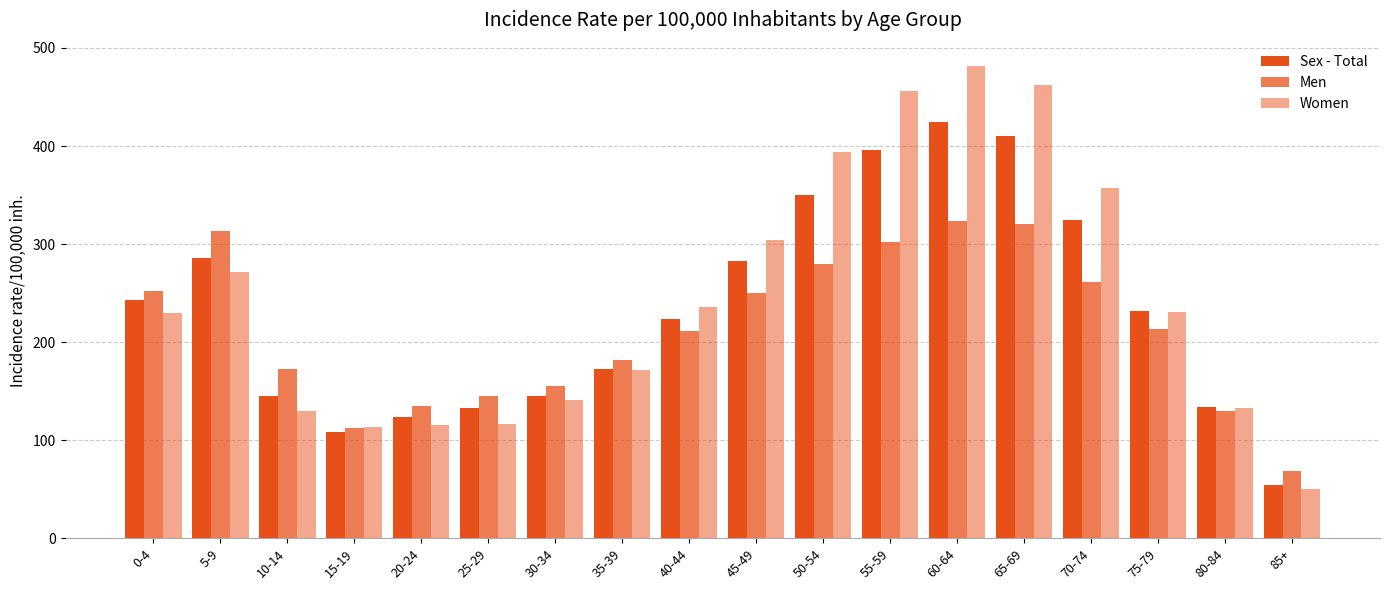

What is the sum of all Sex - Total values?

4187.5